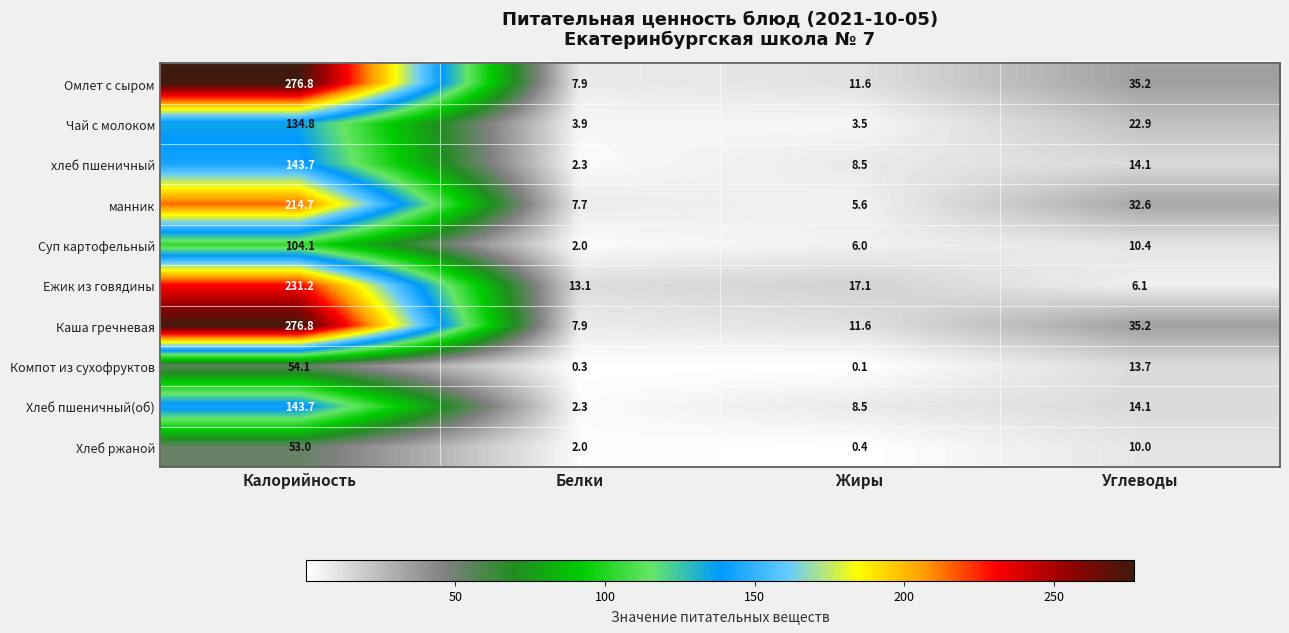

What is the spread (max minus min) of values at Жиры?

17.0